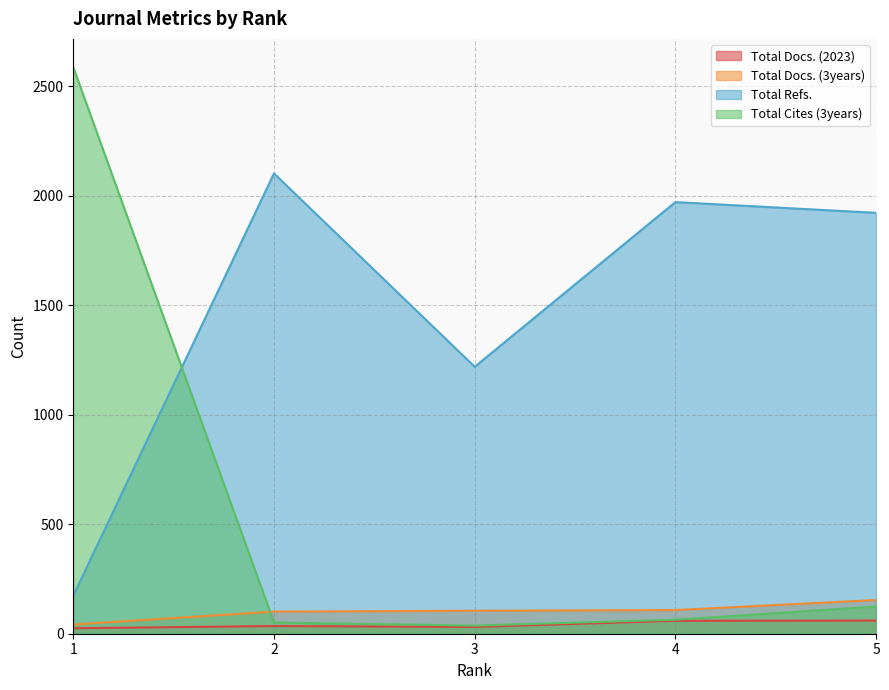

At which category is the sum across all series the highest?

1